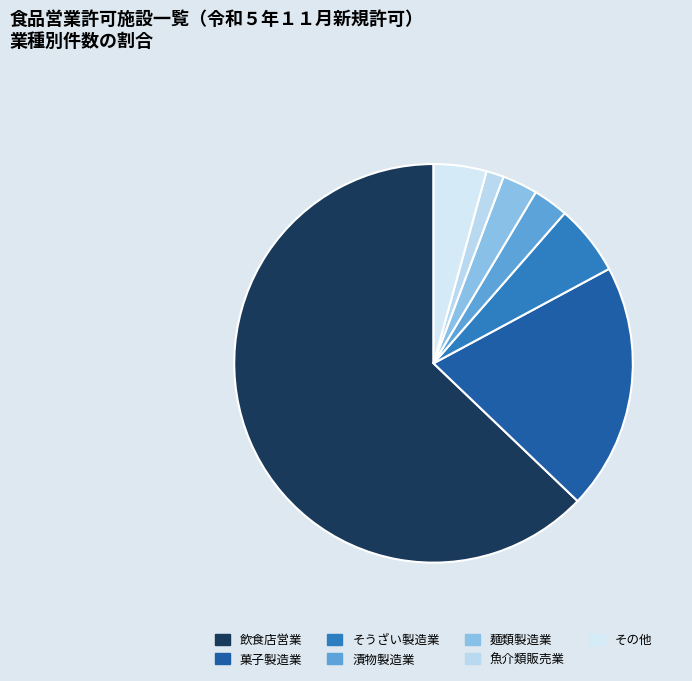

Which slice is the largest?

飲食店営業